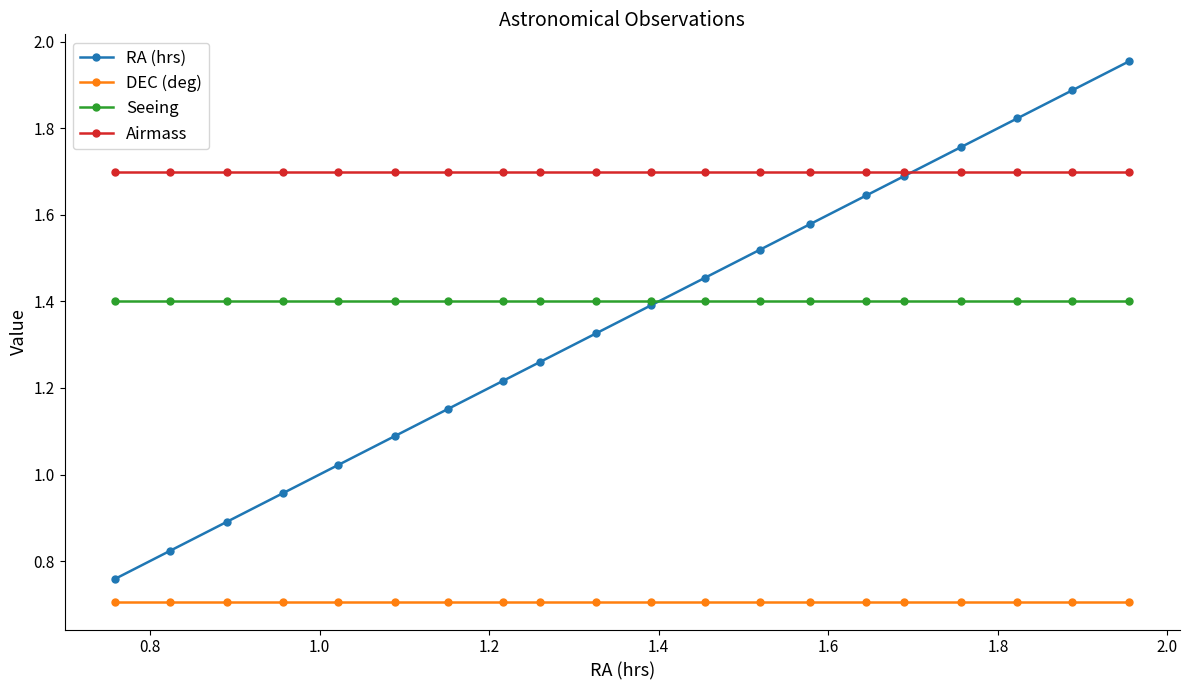

True or false: DEC (deg) and RA (hrs) cross at least once.

False